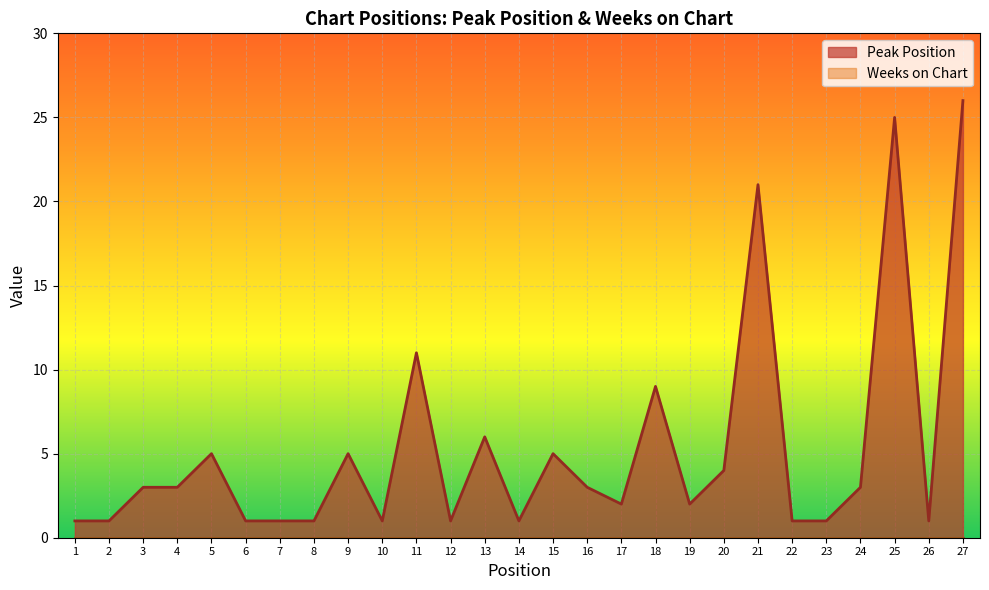

How many lines are shown in the chart?

2